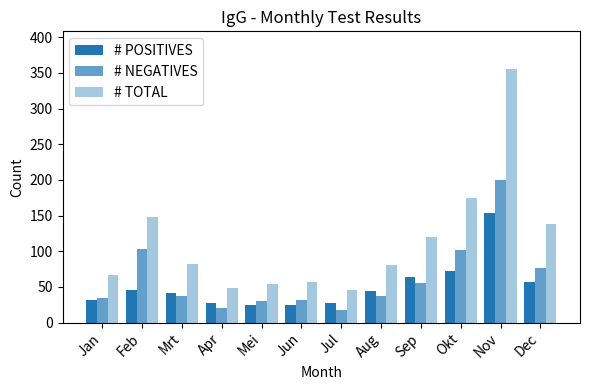

What is the approximate value of # TOTAL at Apr?

48